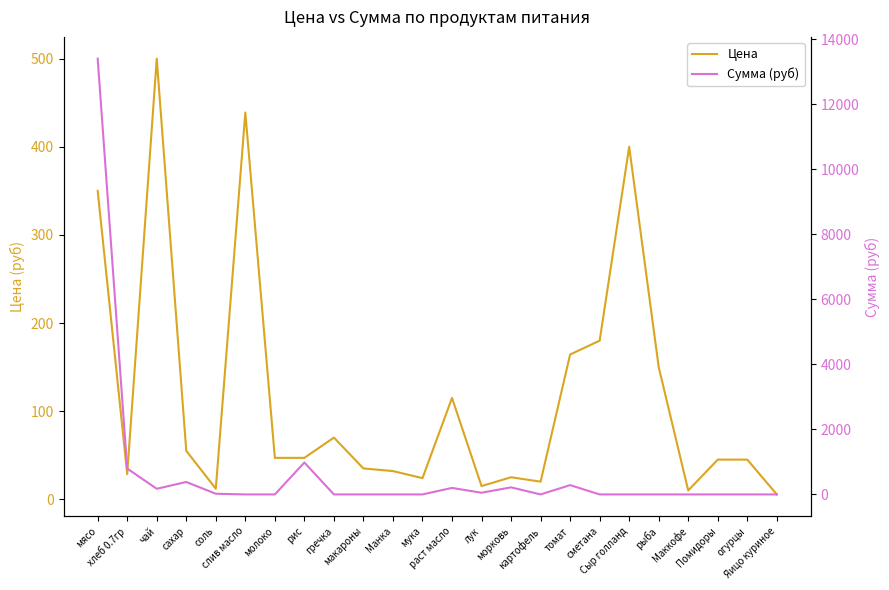

Rank the series by their average value, from highest to lowest.

Сумма (руб), Цена